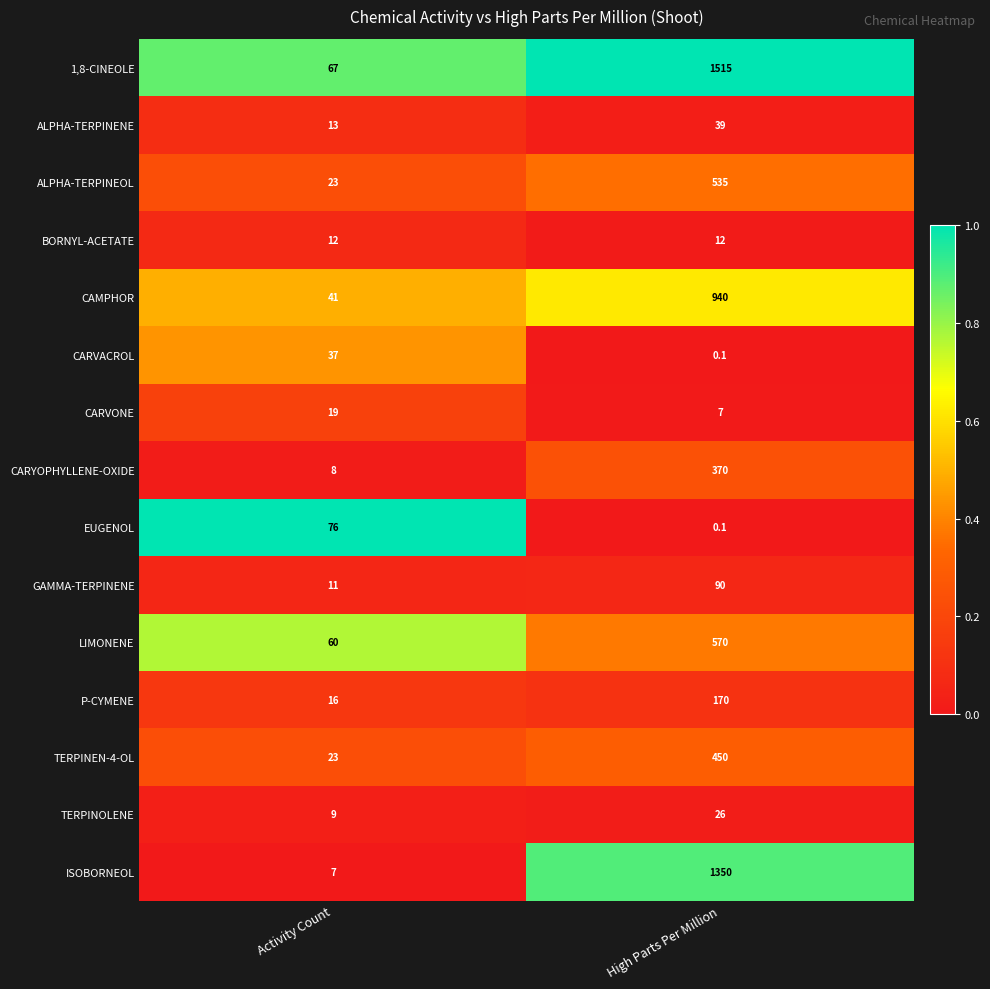

What is the spread (max minus min) of values at High Parts Per Million?

1514.9